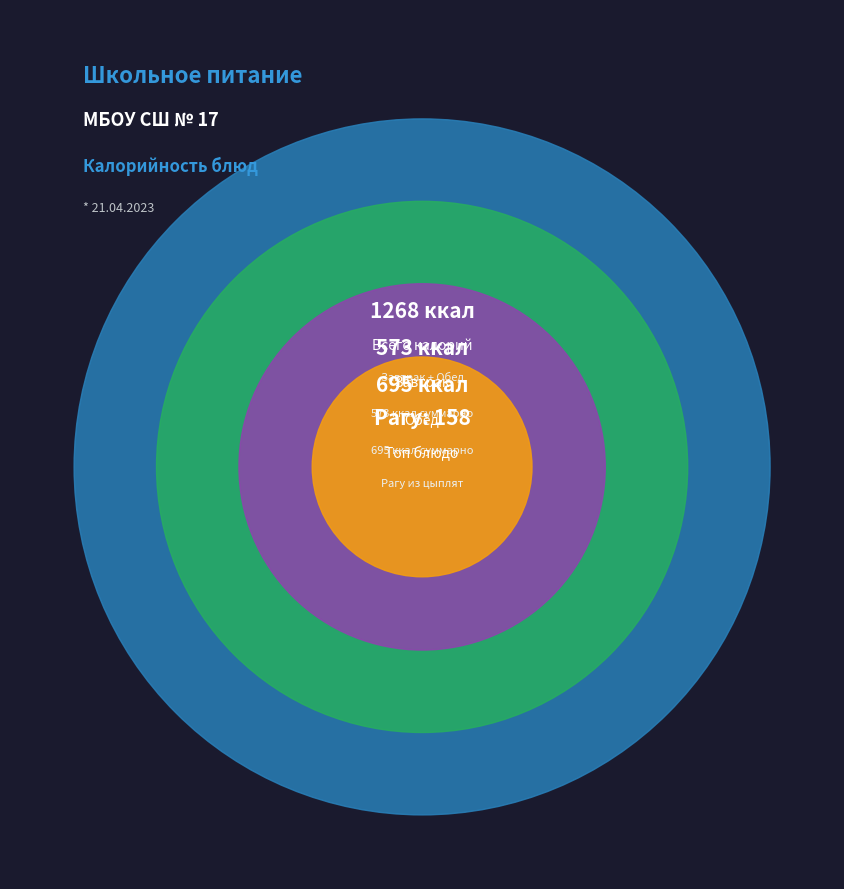

What is the change in value from Батон нарезной порция to Хлеб ржаной порция?

+118